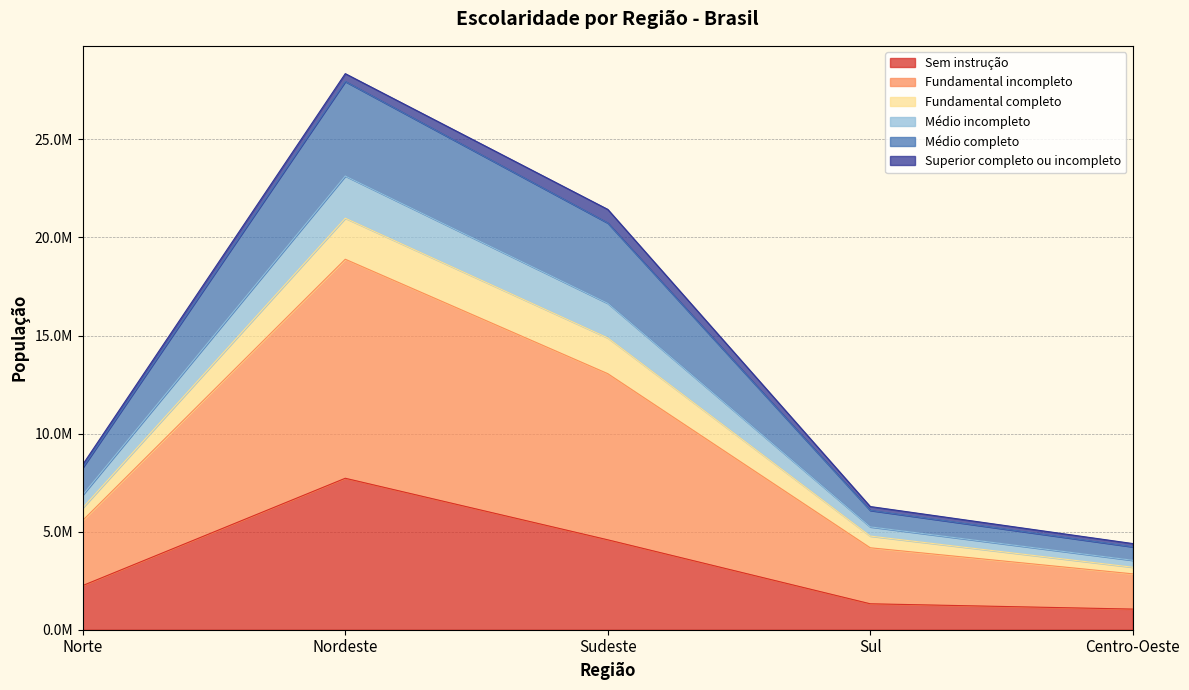

What is the smallest value displayed?

1052509